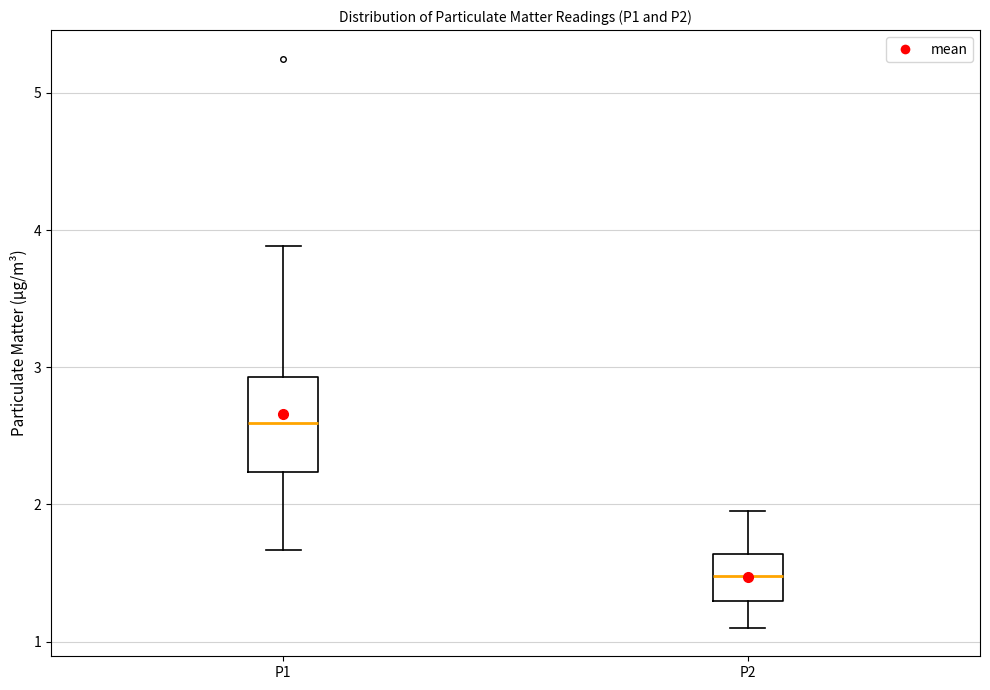

Comparing the boxes themselves (not the whiskers), which one is the tallest?

P1